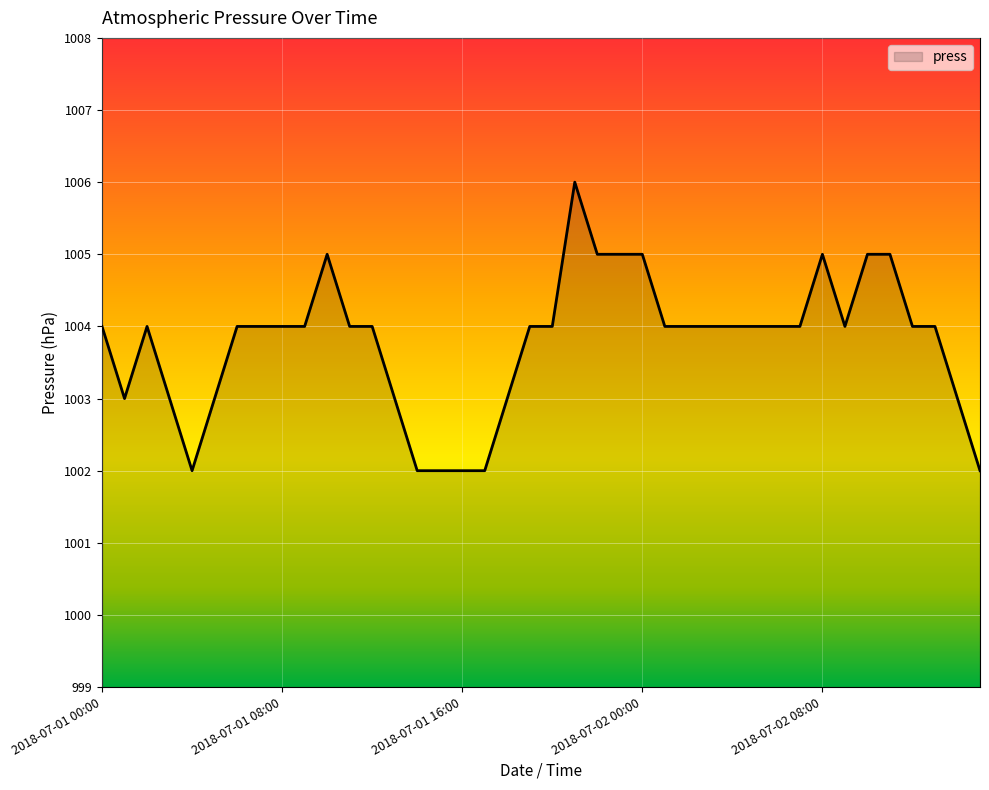

Does the chart display data point markers on the line(s)?

No